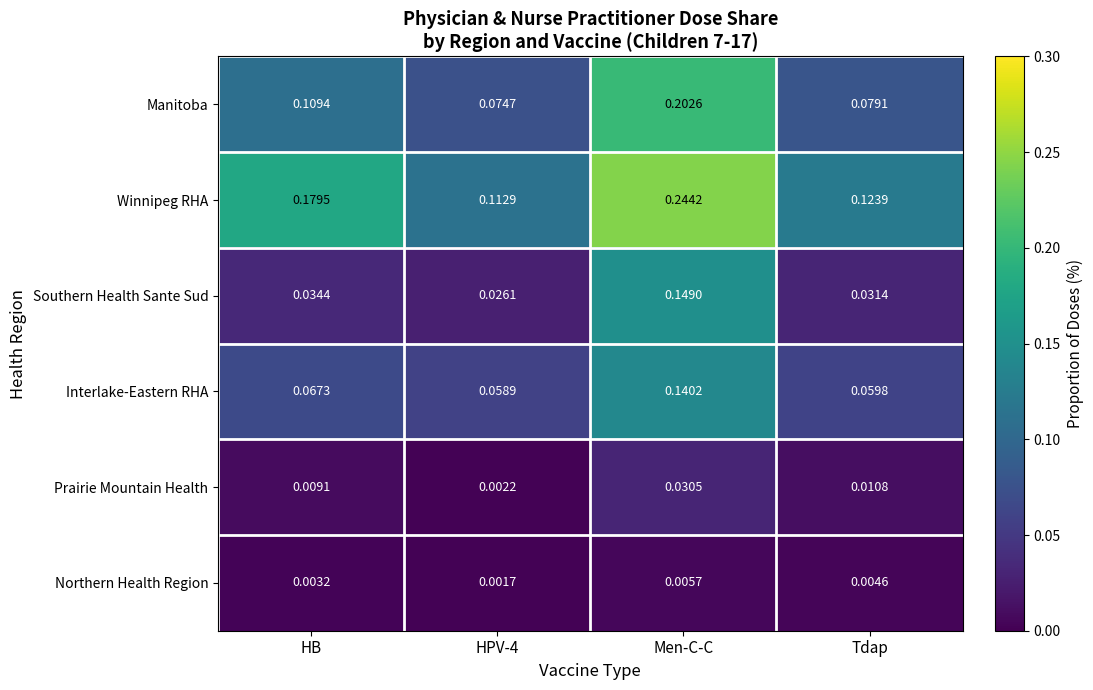

At Tdap, list the series in order from smallest to largest.

Northern Health Region, Prairie Mountain Health, Southern Health Sante Sud, Interlake-Eastern RHA, Manitoba, Winnipeg RHA